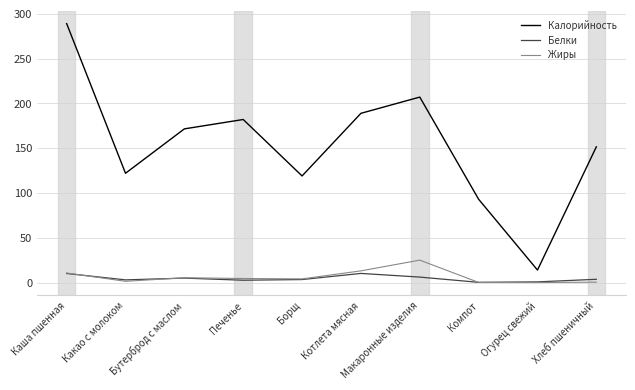

Which series changed the most between Каша пшенная and Огурец свежий?

Калорийность